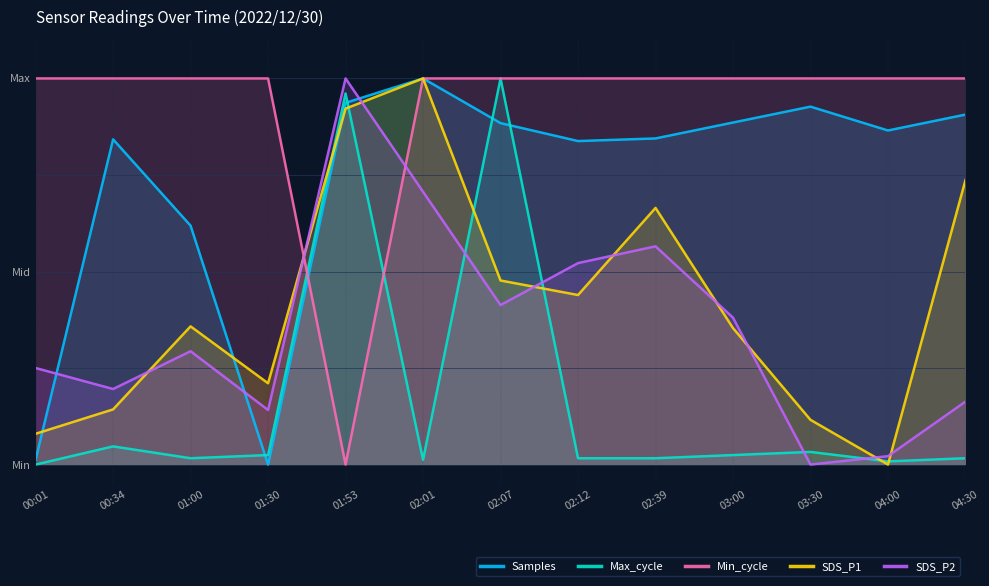

Reading left to right, what are all the values shown in this chart?

Samples: 0.0	0.8	0.6	0.0	0.9	1.0	0.9	0.8	0.8	0.9	0.9	0.9	0.9
Max_cycle: 0.0	0.0	0.0	0.0	1.0	0.0	1.0	0.0	0.0	0.0	0.0	0.0	0.0
Min_cycle: 1.0	1.0	1.0	1.0	0.0	1.0	1.0	1.0	1.0	1.0	1.0	1.0	1.0
SDS_P1: 0.1	0.1	0.4	0.2	0.9	1.0	0.5	0.4	0.7	0.4	0.1	0.0	0.7
SDS_P2: 0.2	0.2	0.3	0.1	1.0	0.7	0.4	0.5	0.6	0.4	0.0	0.0	0.2